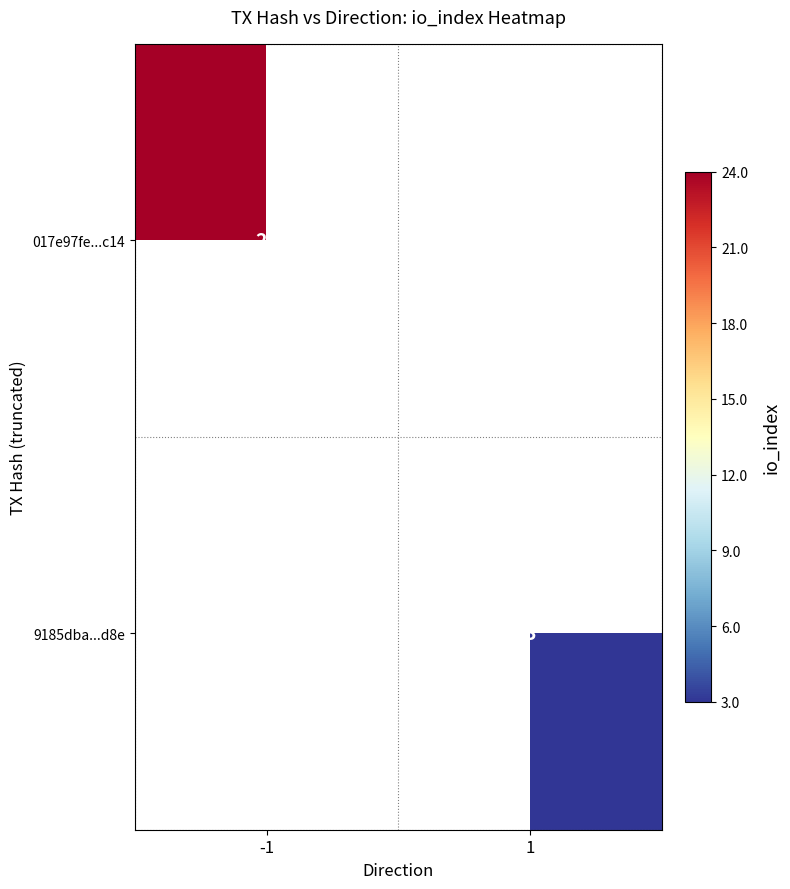

The 017e97fe...c14 series shows 41 at -1. True or false?

False